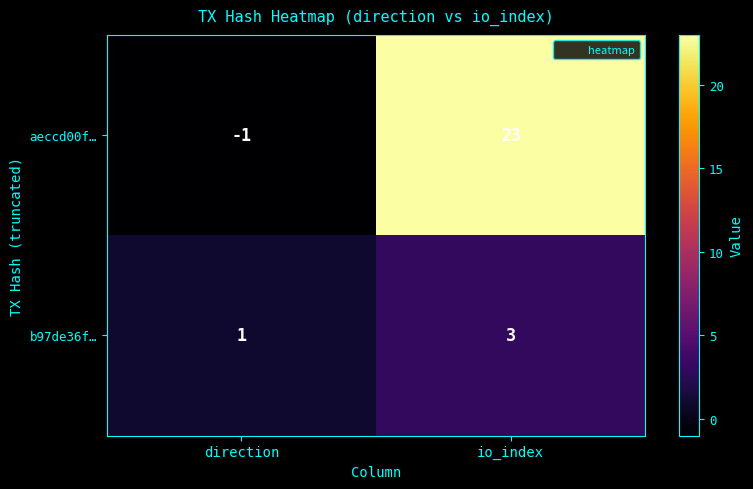

At how many categories does at least one series exceed 12?

1